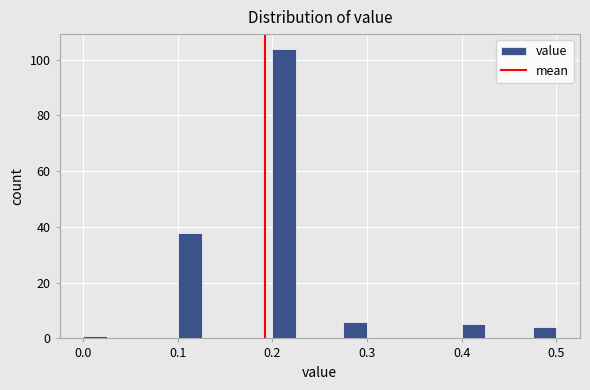

Around what value on the x-axis is the tallest bar? Give the approximate position of its centre, as read against the axis.

0.21